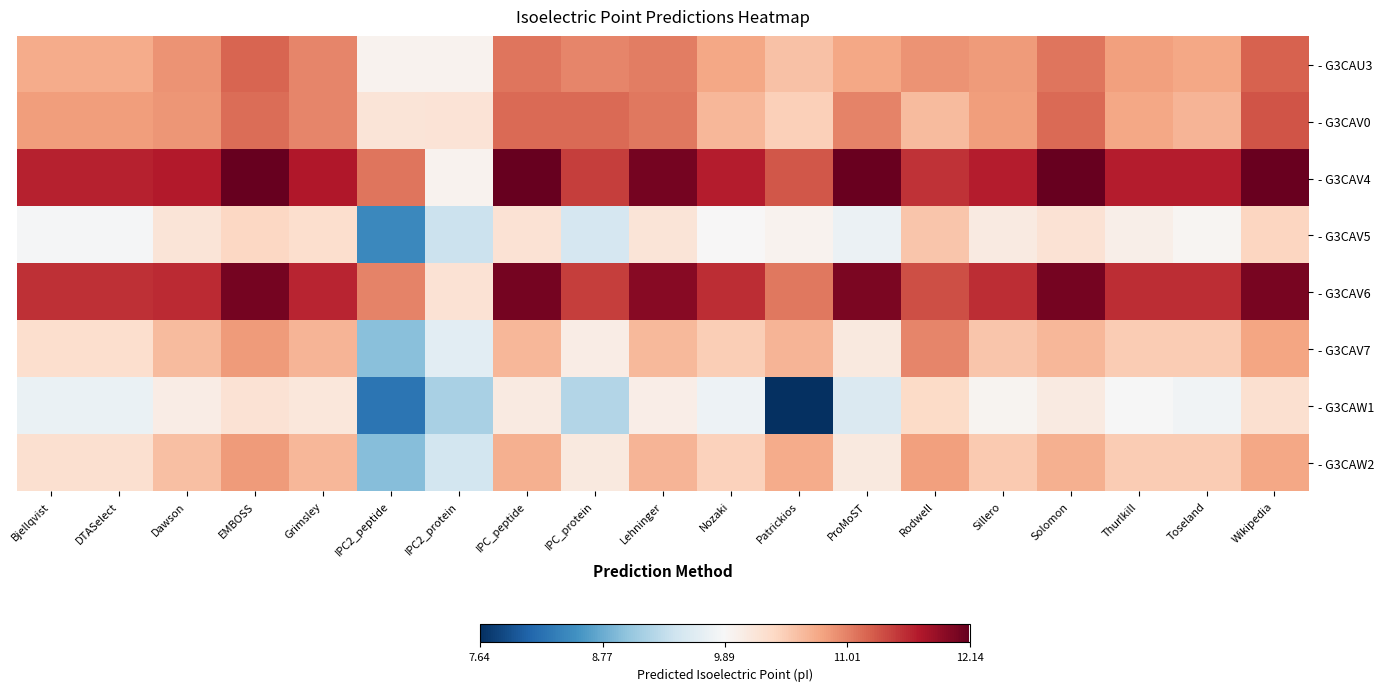

Which category has the highest value across all series?

EMBOSS